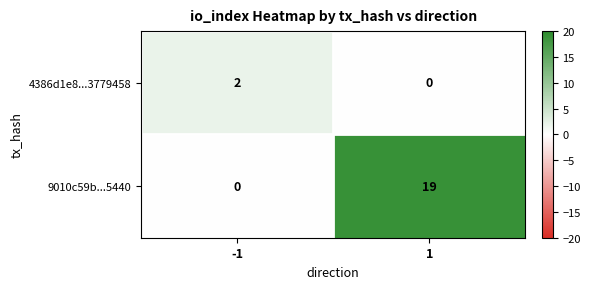

The value of 4386d1e8...3779458 at -1 is 1. True or false?

False